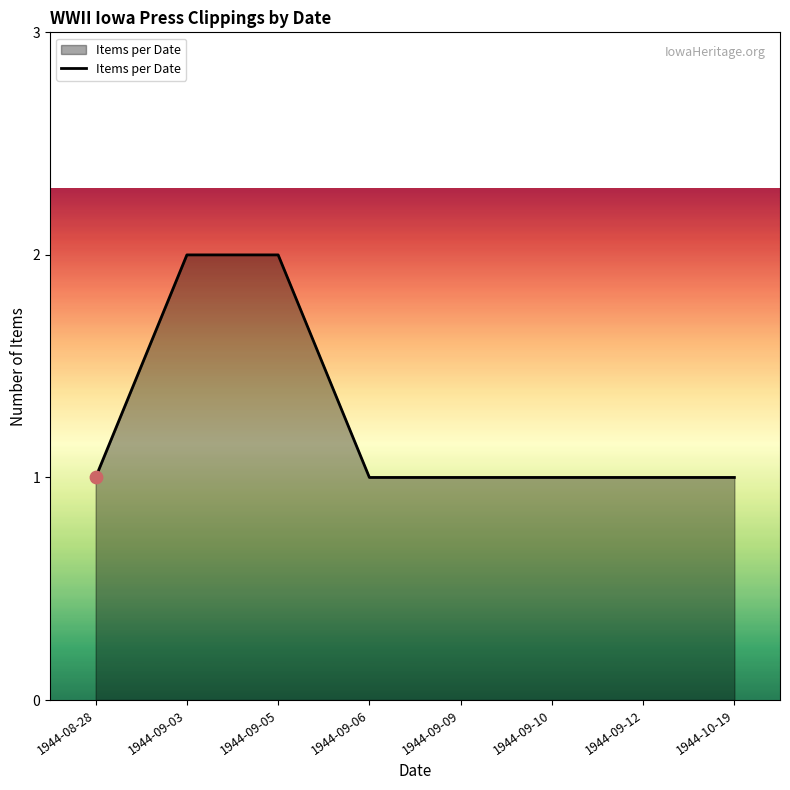

What is the change in value from 1944-08-28 to 1944-09-05?

+1